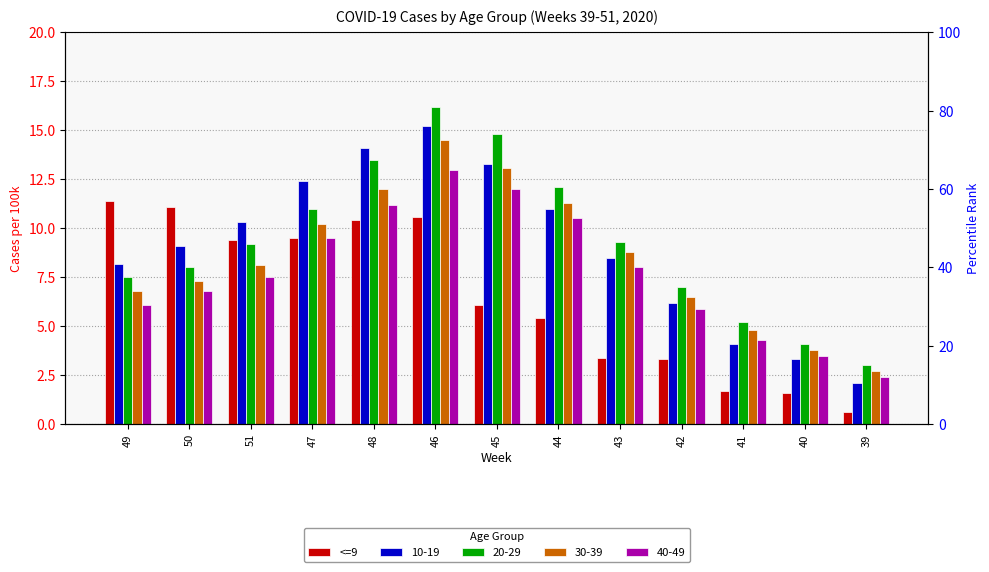

What is the label of the 11th bar from the left?

41